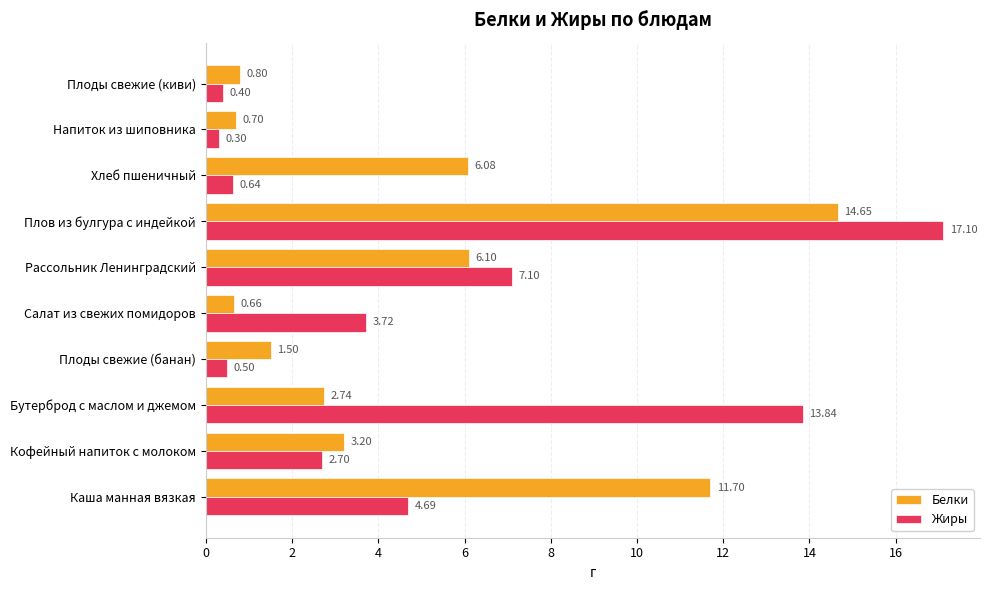

What is the difference between the maximum and minimum values in the Белки series?

14.0